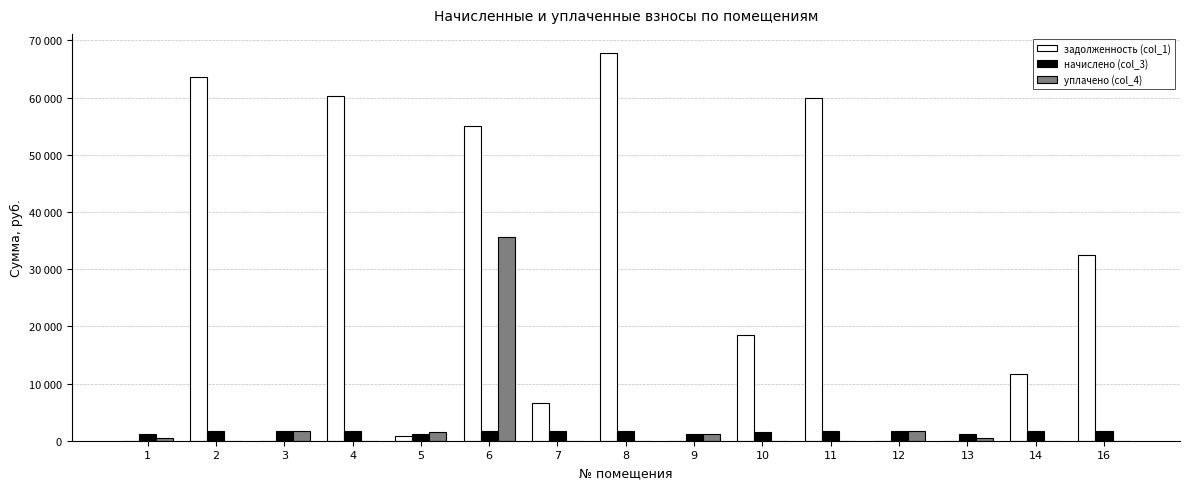

Is the value of уплачено (col_4) at 8 greater than the value of задолженность (col_1) at 13?

No